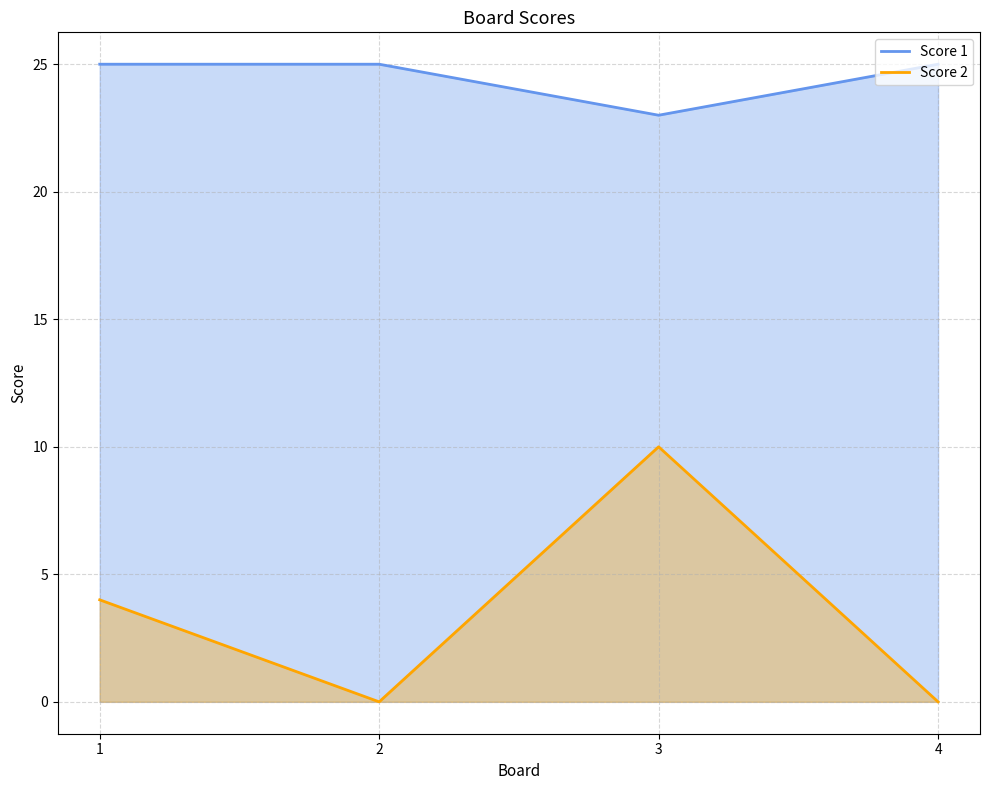

Reading left to right, what are all the values shown in this chart?

Score 1: 1=25	2=25	3=23	4=25
Score 2: 1=4	2=0	3=10	4=0